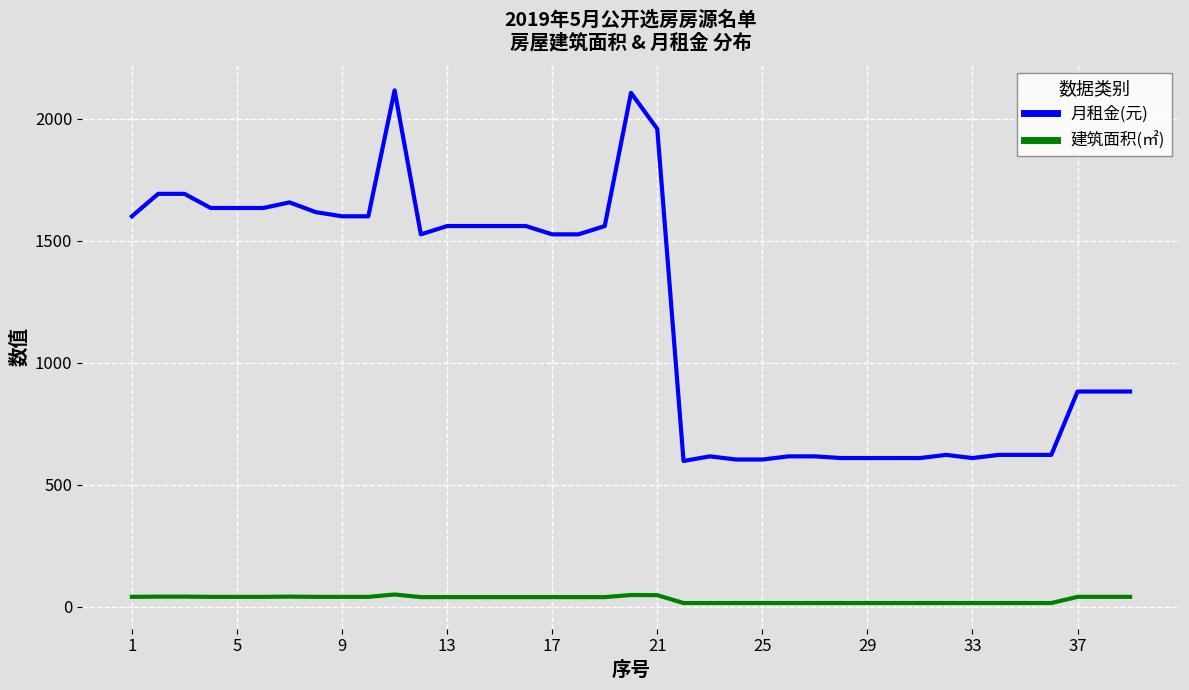

Count the number of categories in the chart.

39